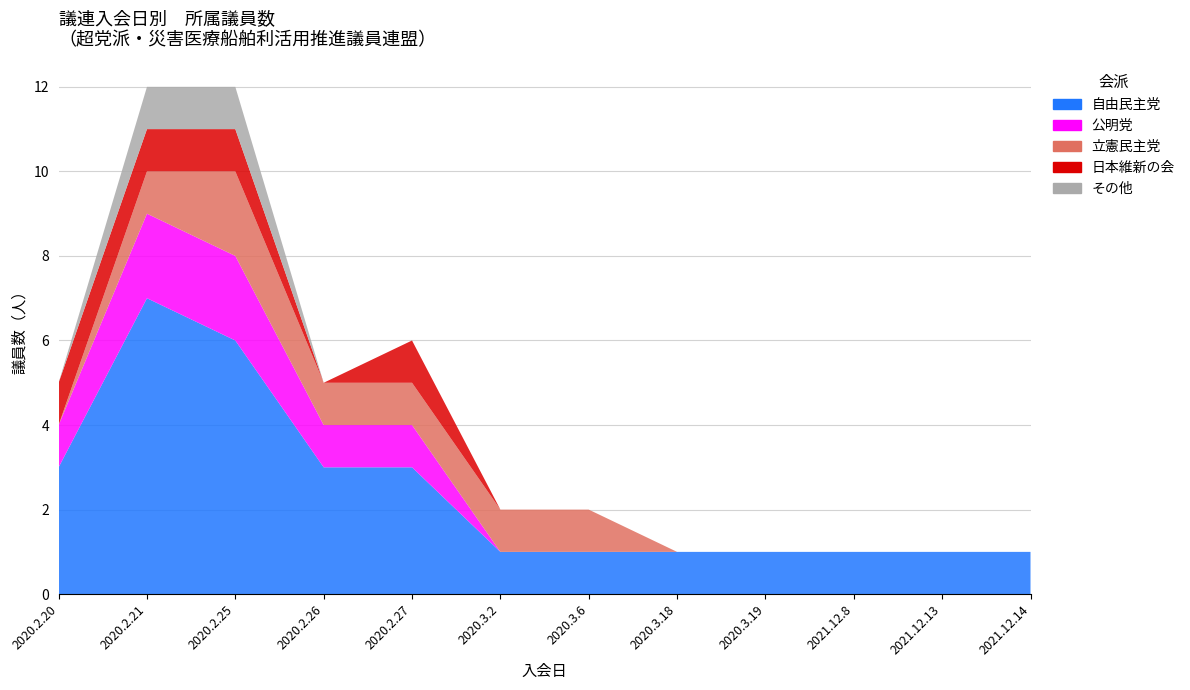

Reading left to right, extract all data points from this chart.

自由民主党: 3	7	6	3	3	1	1	1	1	1	1	1
公明党: 1	2	2	1	1	0	0	0	0	0	0	0
立憲民主党: 0	1	2	1	1	1	1	0	0	0	0	0
日本維新の会: 1	1	1	0	1	0	0	0	0	0	0	0
その他: 0	1	1	0	0	0	0	0	0	0	0	0